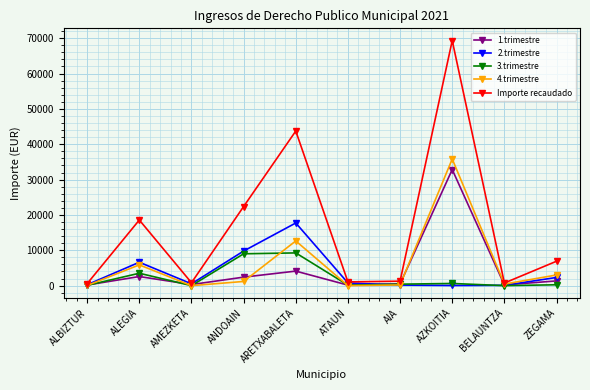

How many data points does each series have?

10